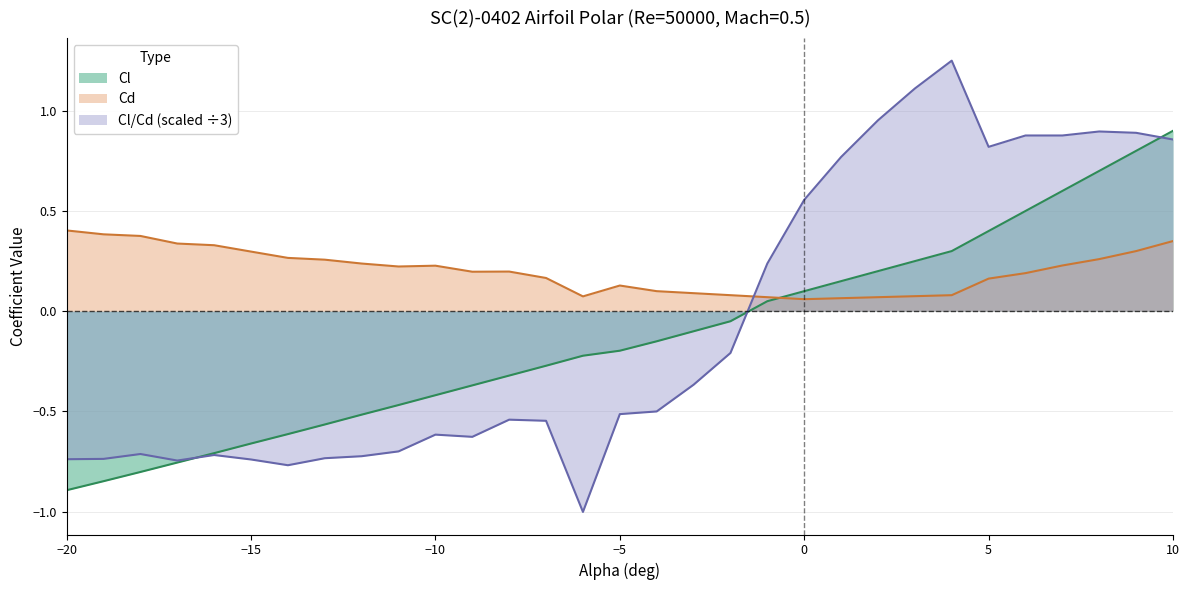

Rank the series at 7 from lowest to highest value.

Cd, Cl, Cl/Cd